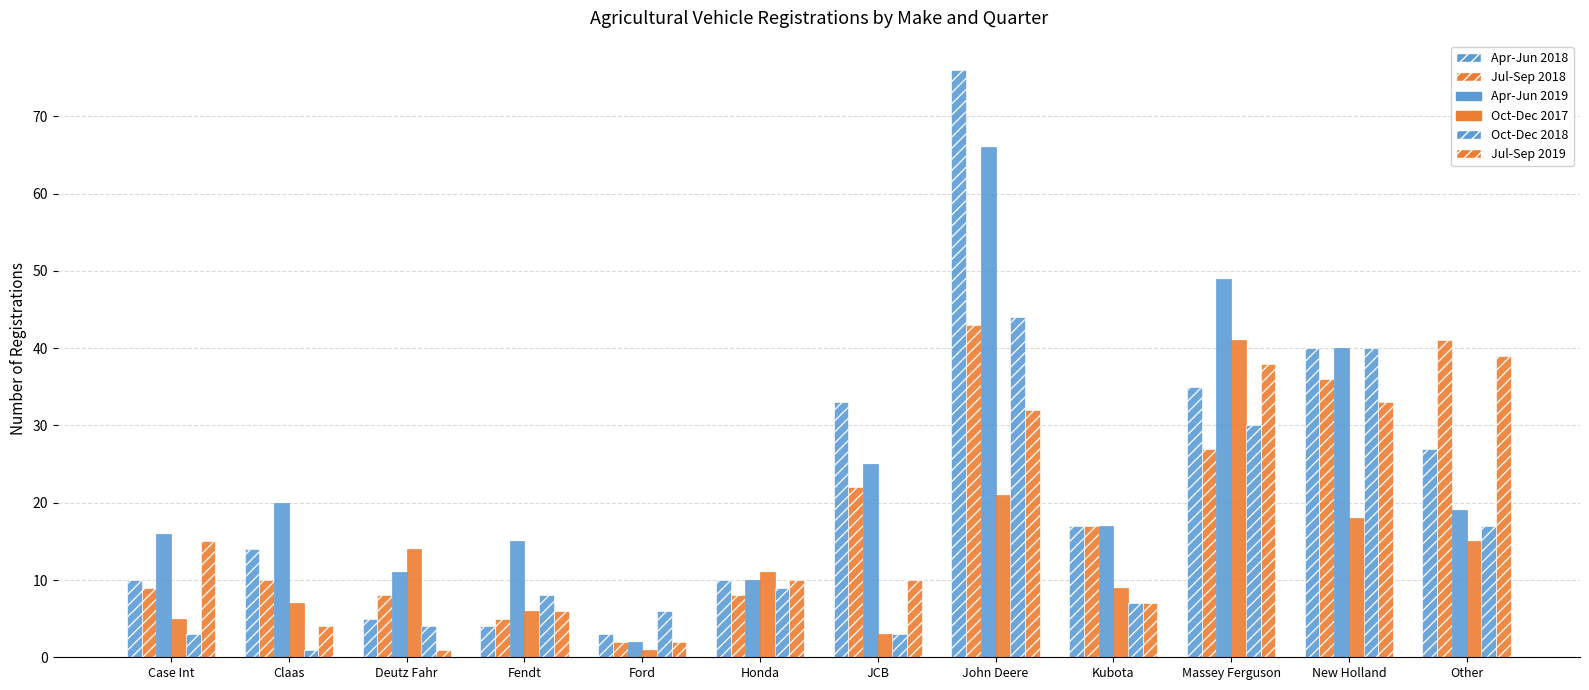

How many values in the Oct-Dec 2017 series are below 11?

6